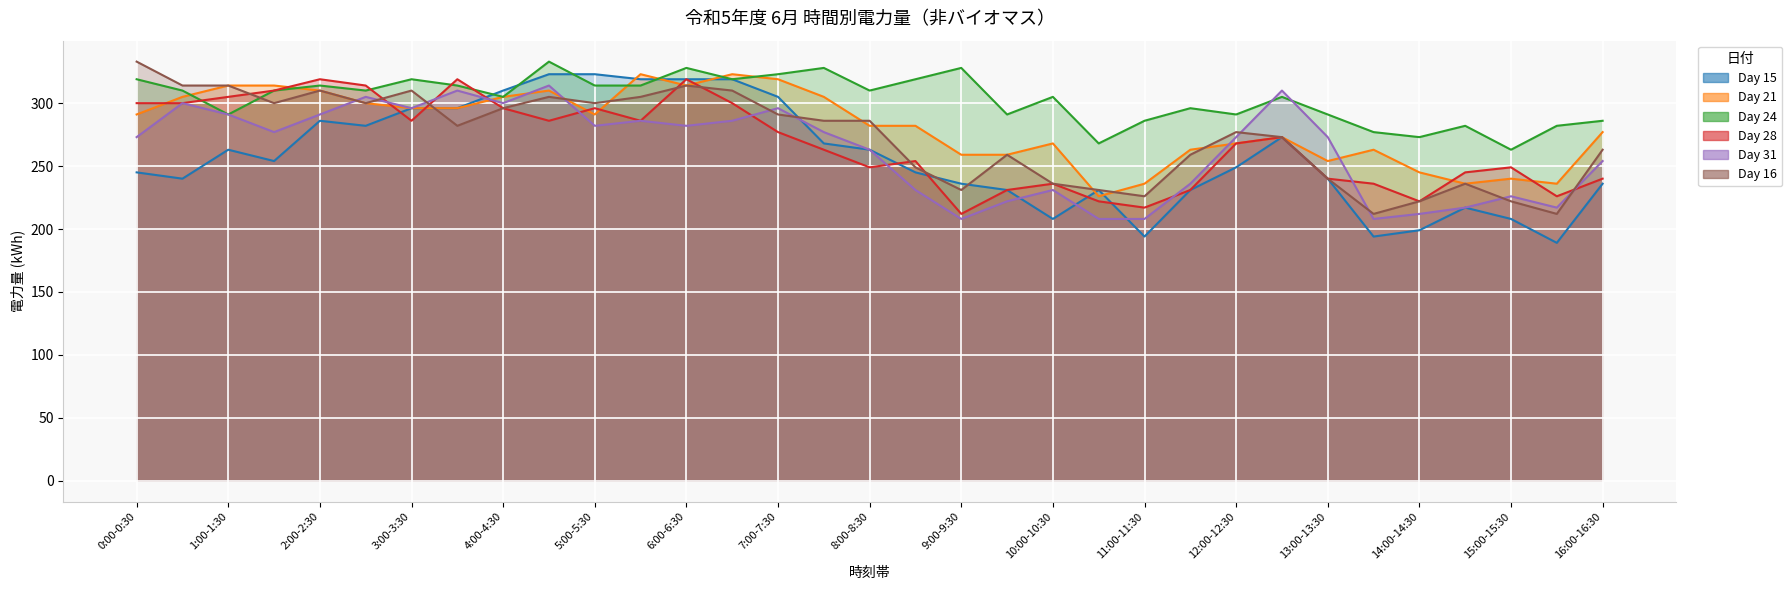

Is it true that Day 24 equals 491 at 4:30-5:00?

False